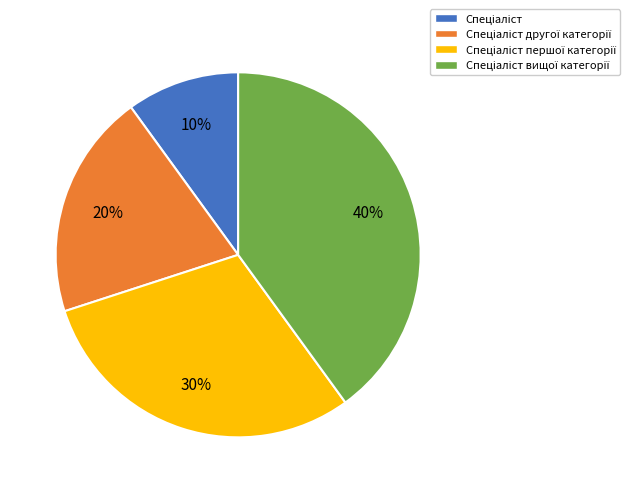

Is there any slice that represents more than half of the pie?

No